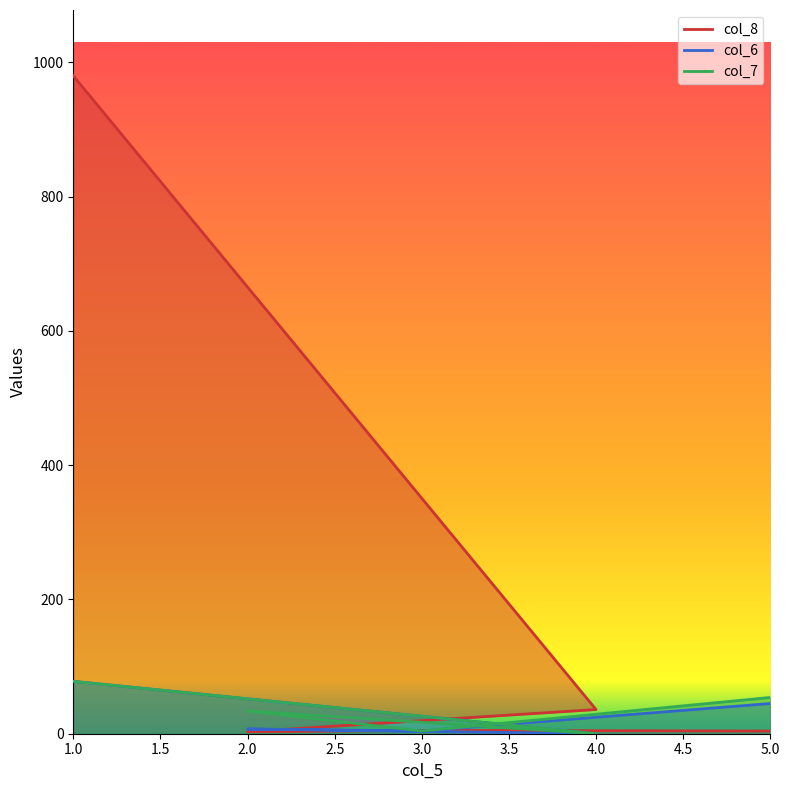

Which series has the largest range (max minus min)?

col_8_line